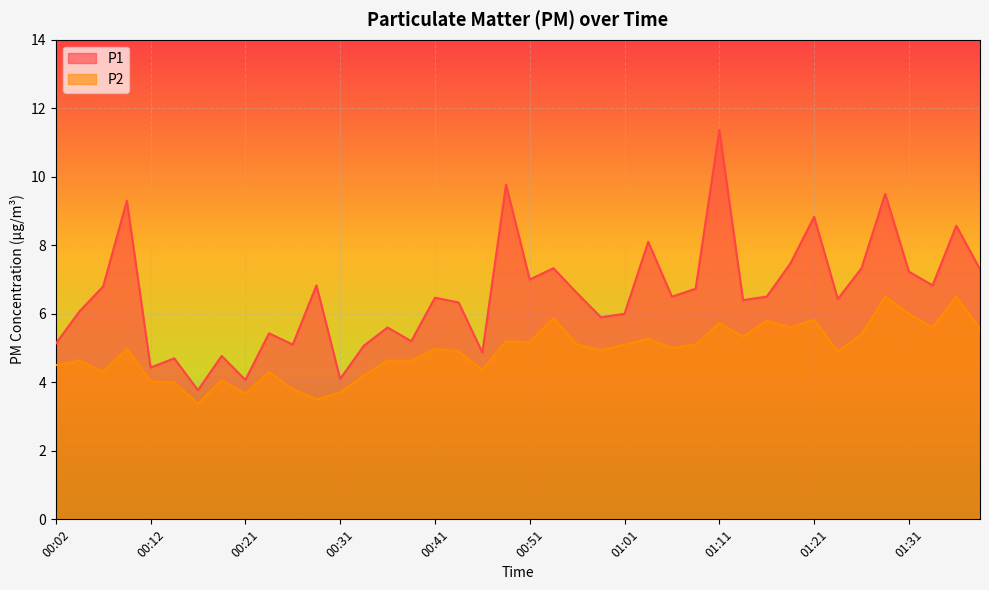

Which category has the highest value in the P1 series?

01:11